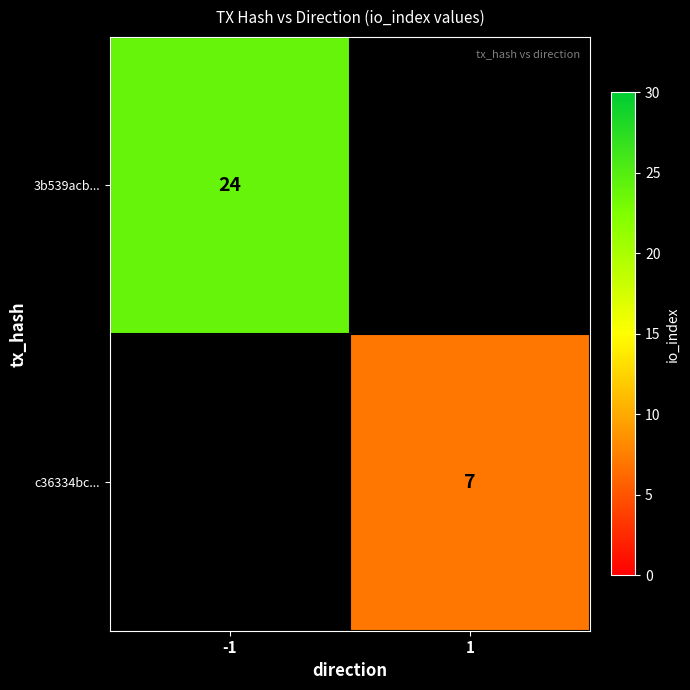

True or false: c36334bc... has a value of 4 at 1.

False